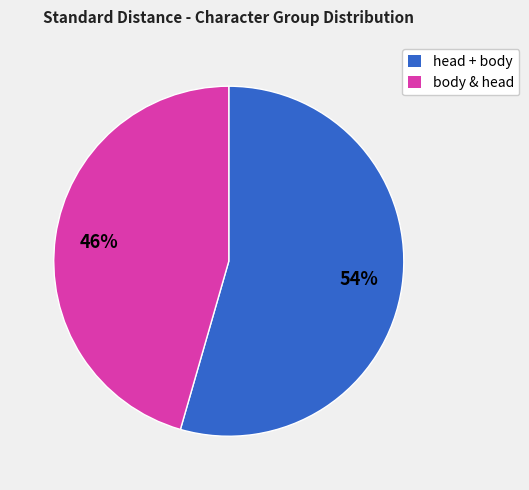

Which slice is the largest?

head + body